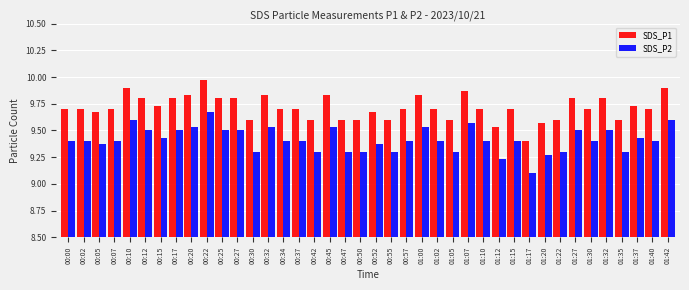

What is the difference between the maximum and minimum values in the SDS_P2 series?

0.6